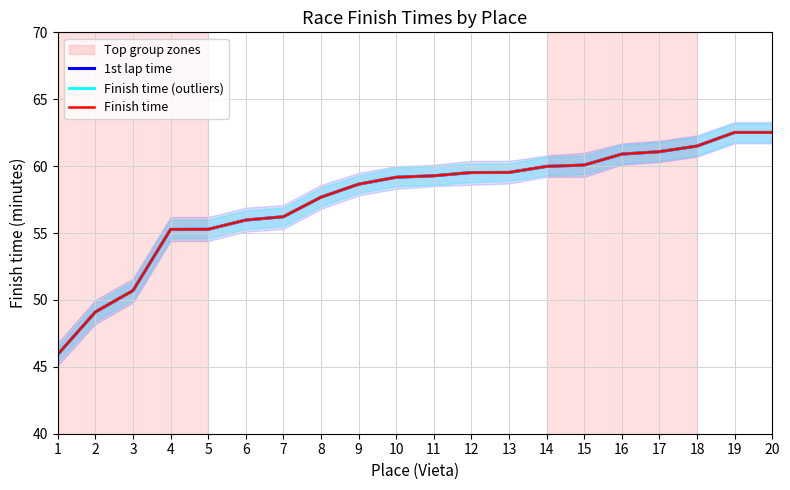

The Finish time series shows 55.3 at 4. True or false?

True